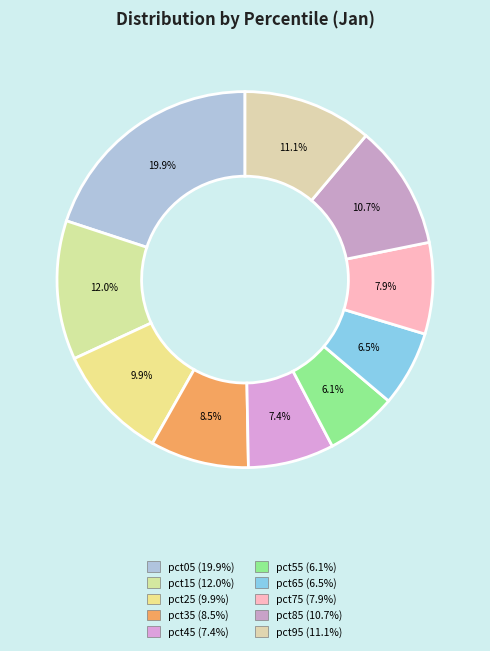

How many segments does this pie chart have?

10